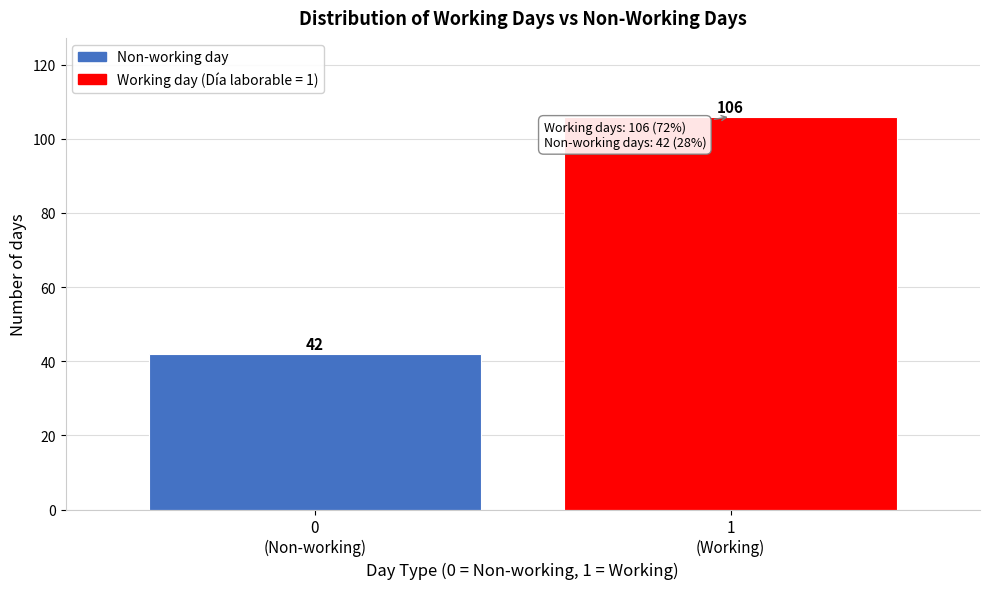

Reading left to right, transcribe all the data shown in this chart.

42	106